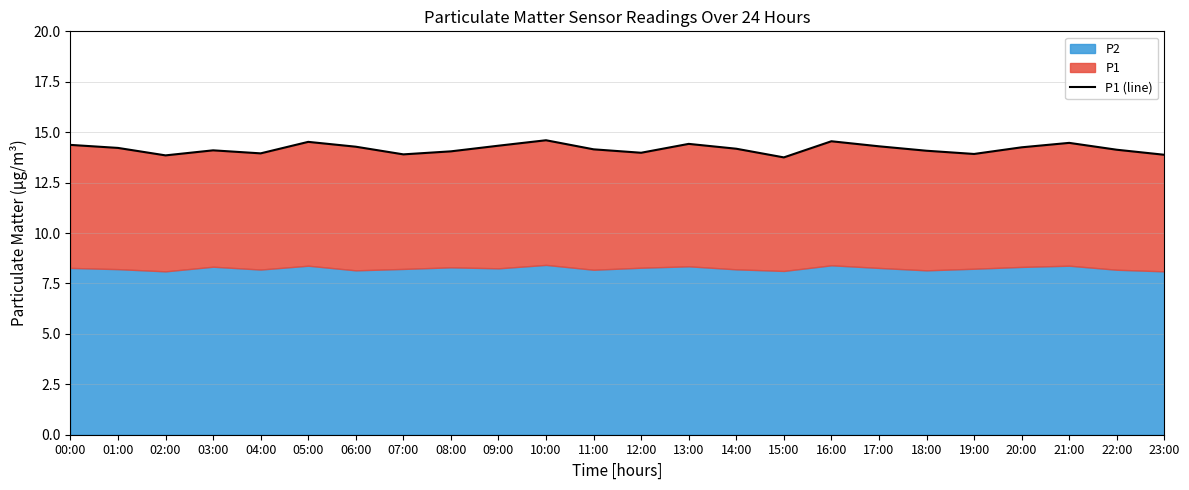

What position from the left is 06:00?

7